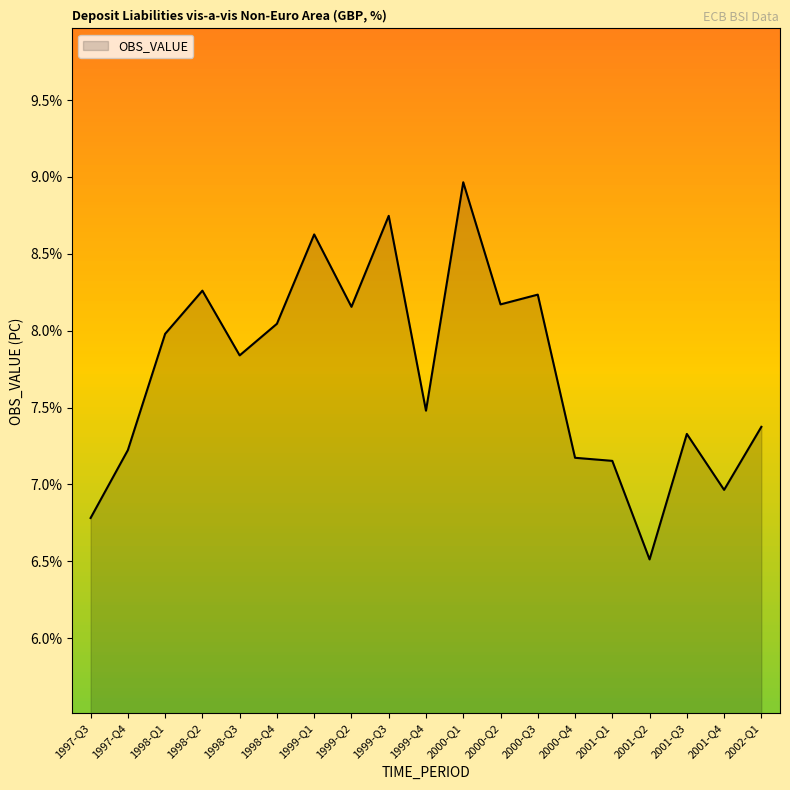

Where is the first local minimum?

1998-Q3